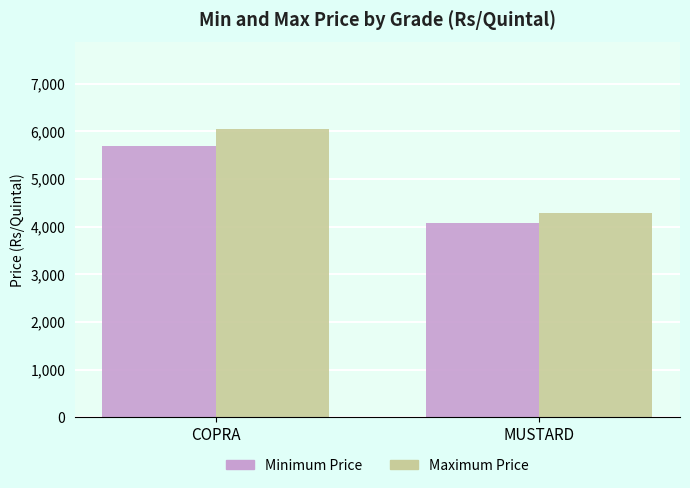

True or false: Minimum Price has a value of 5686.5 at COPRA.

True